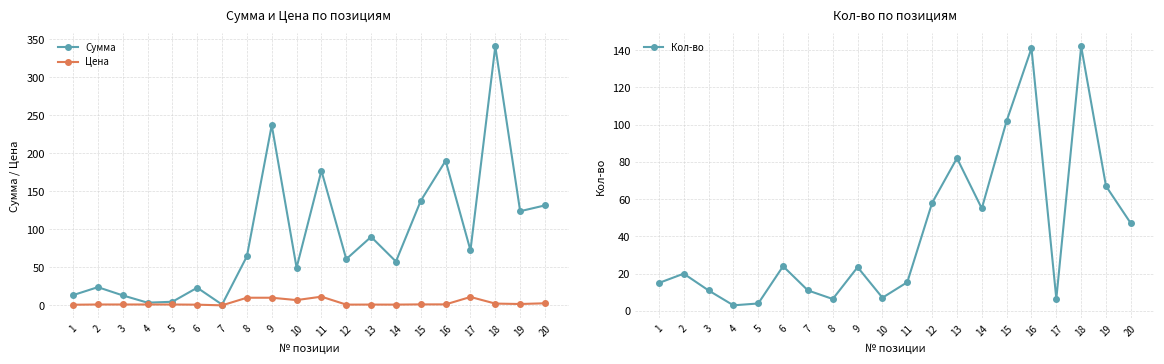

At which category does Цена reach its first local valley?

7